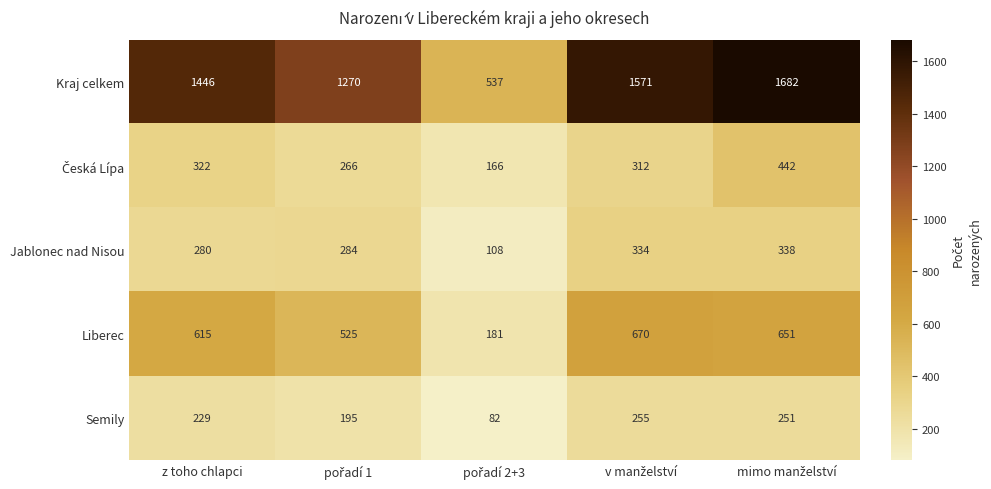

What is the lowest value of the Jablonec nad Nisou series?

108